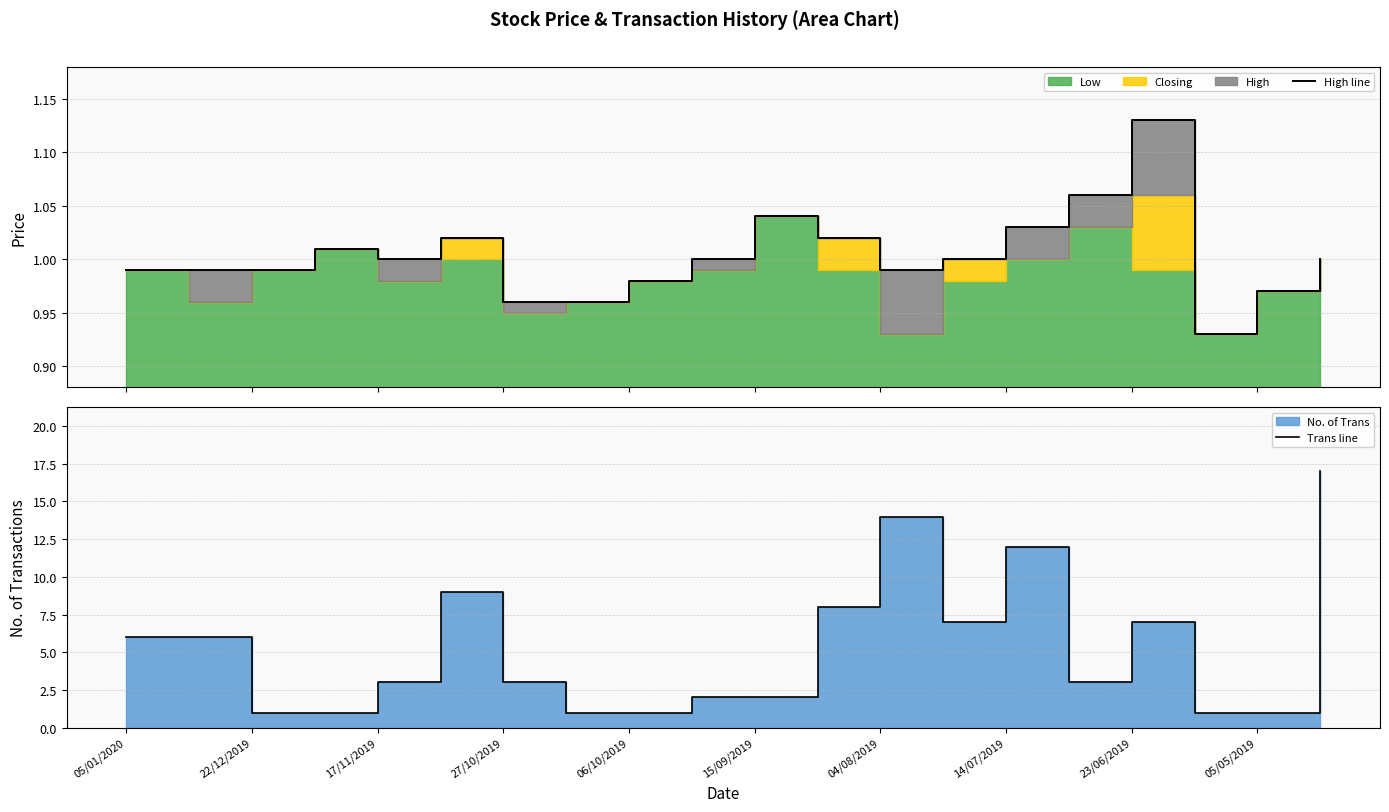

What is the lowest value of the Trans line series?

1.0